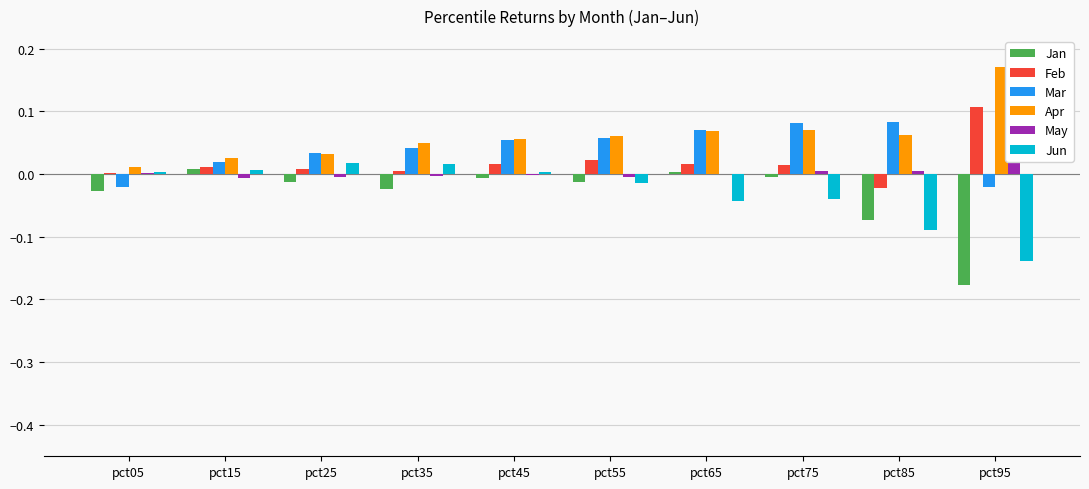

What is the highest value of the Mar series?

0.1